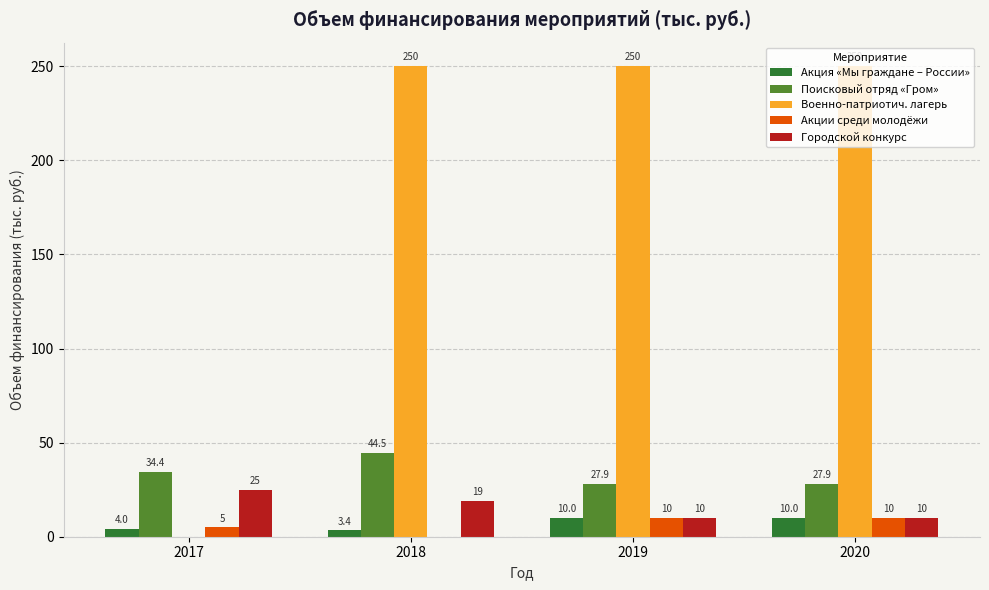

Does the chart contain stacked bars?

No